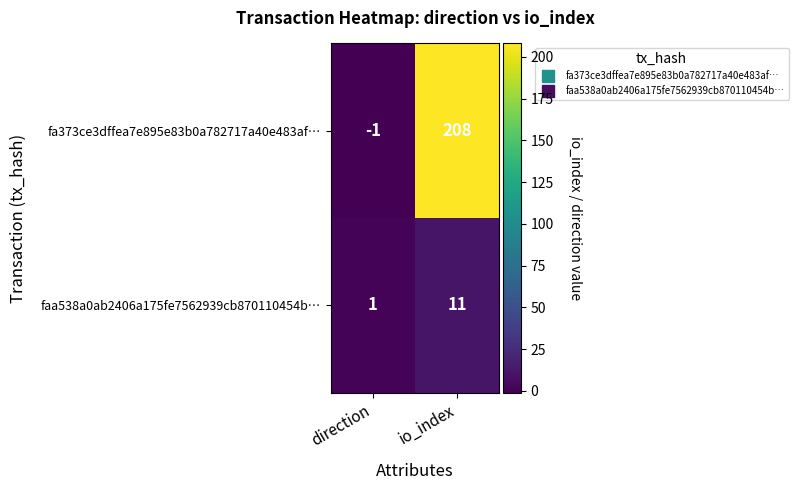

Which series has the largest range (max minus min)?

fa373ce3dffea7e895e83b0a782717a40e483af…